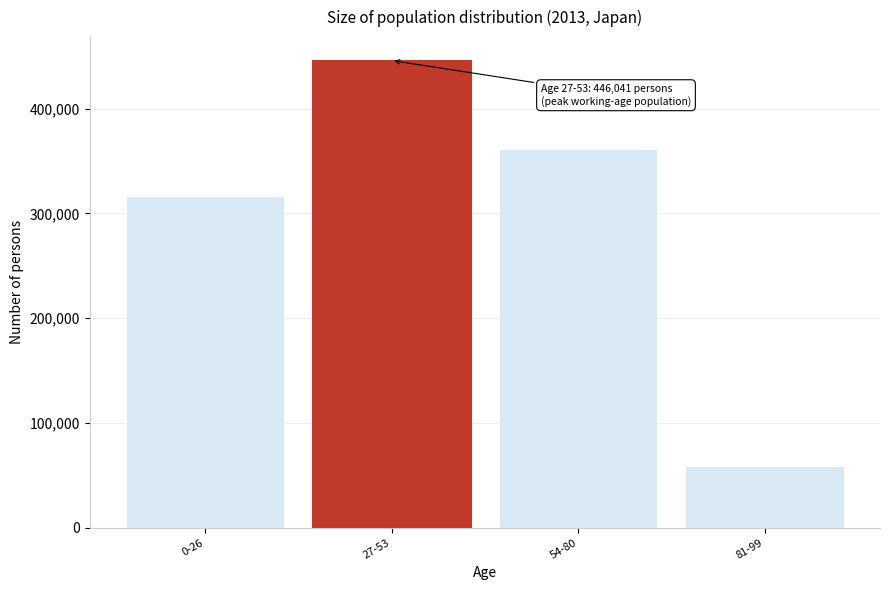

Reading right to left, what are all the values shown in this chart?

81-99=59363	54-80=361969	27-53=446041	0-26=316893